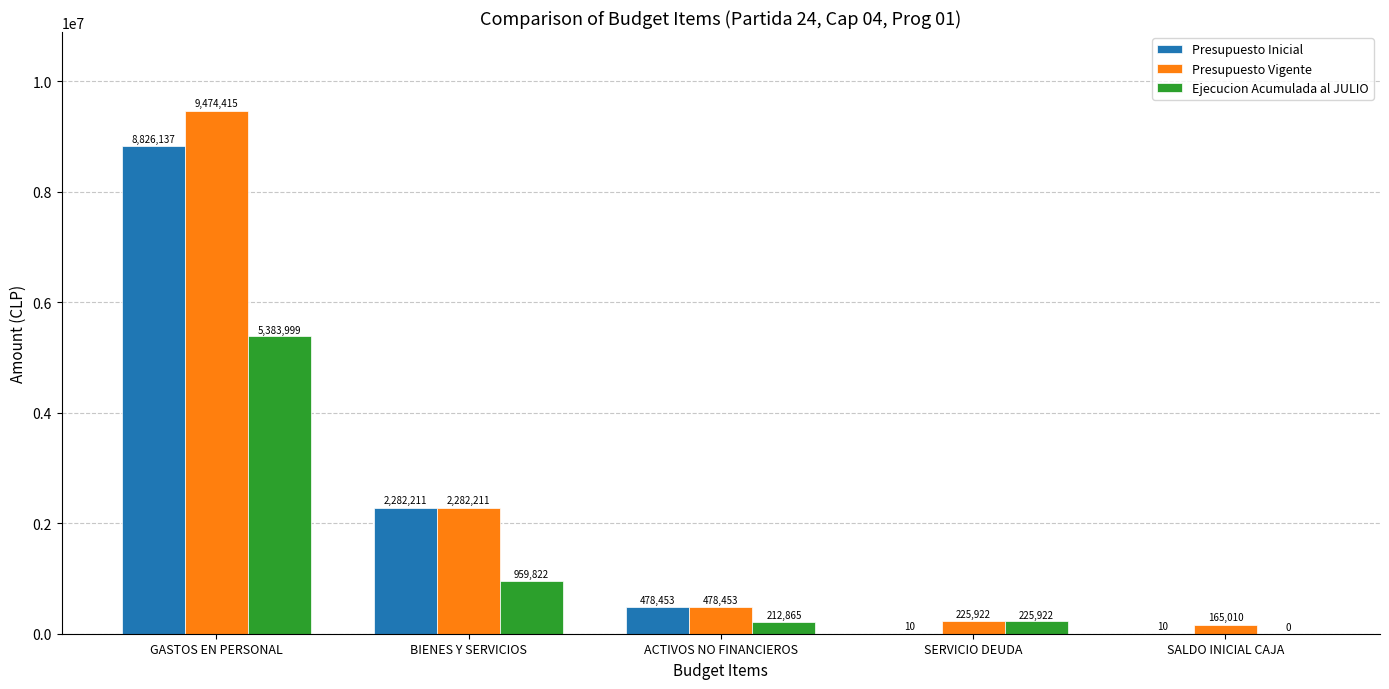

How many distinct data groups are displayed?

3